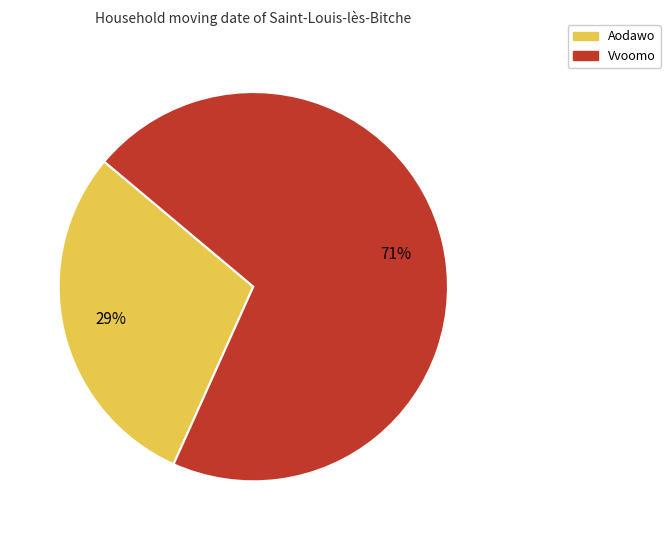

Combined, do Aodawo and Vvoomo account for over 50%?

Yes